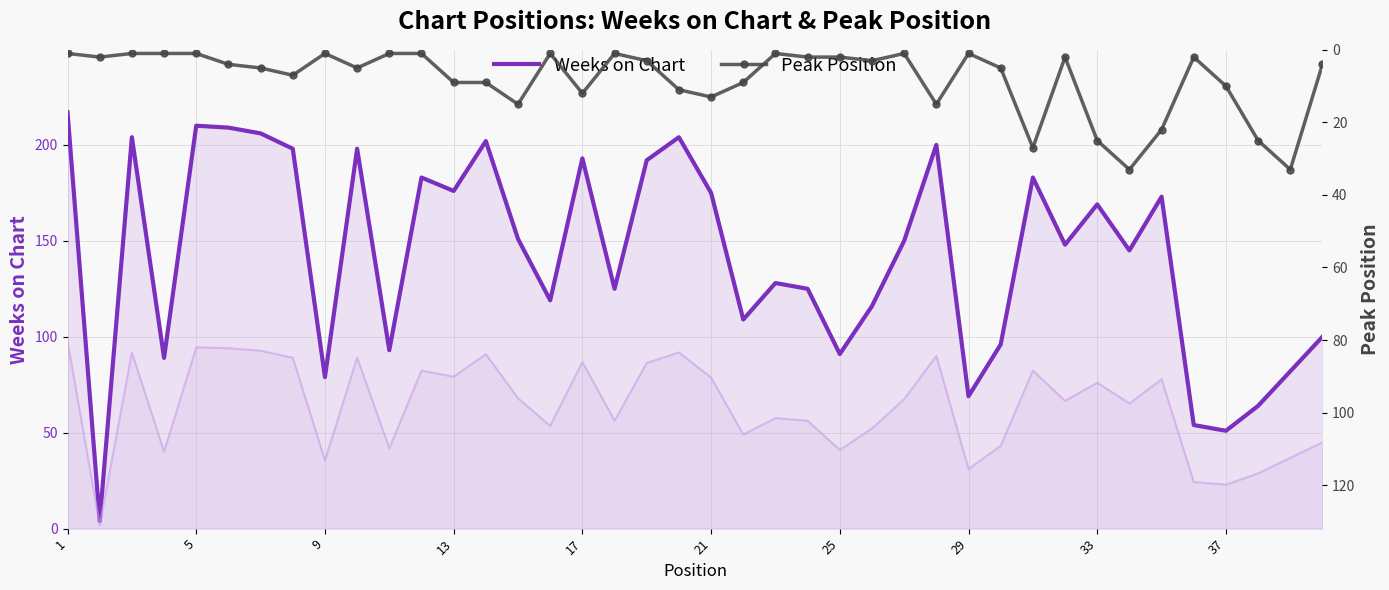

What is the maximum value for Weeks on Chart?

217